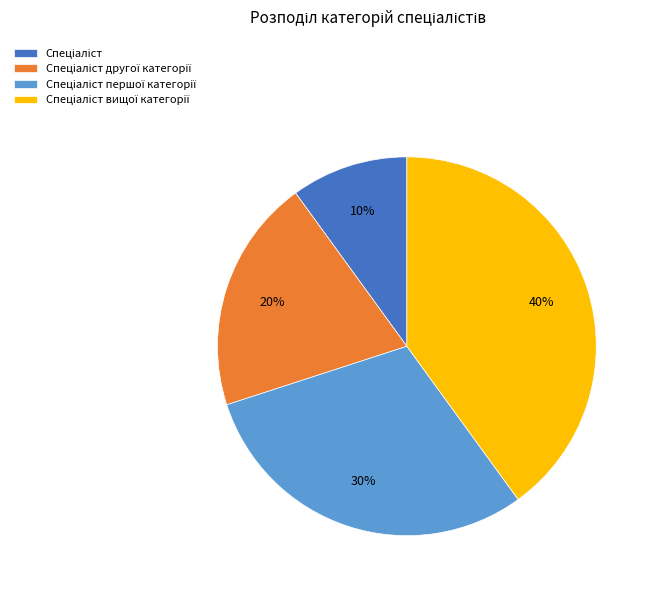

To the nearest percent, what is the difference between the largest and smallest slice percentages?

30%